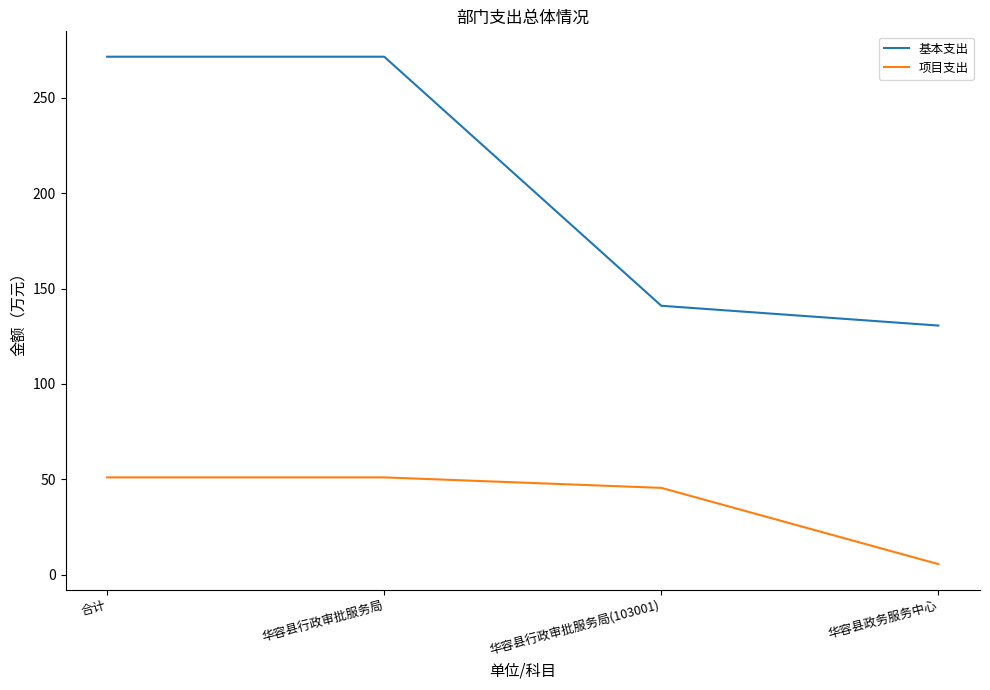

What is the maximum value shown in the chart?

271.6